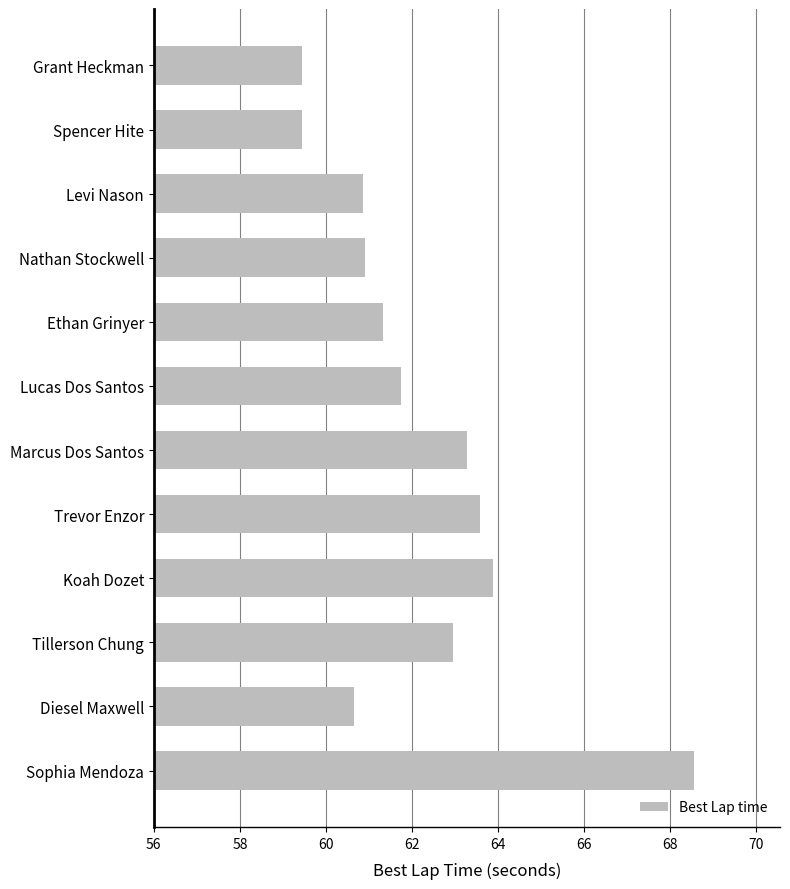

What is the label of the 2nd bar from the top?

Spencer Hite